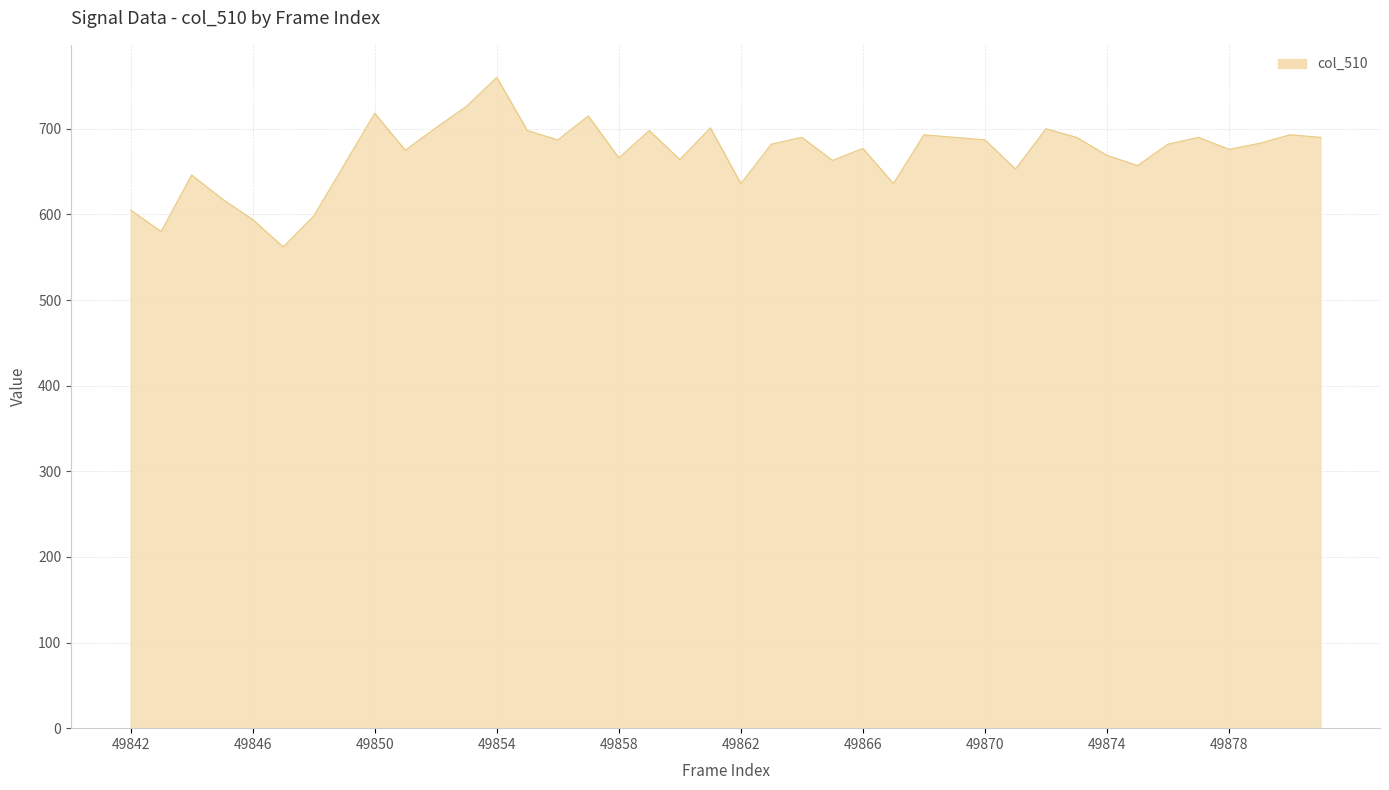

What is the greatest value displayed?

760